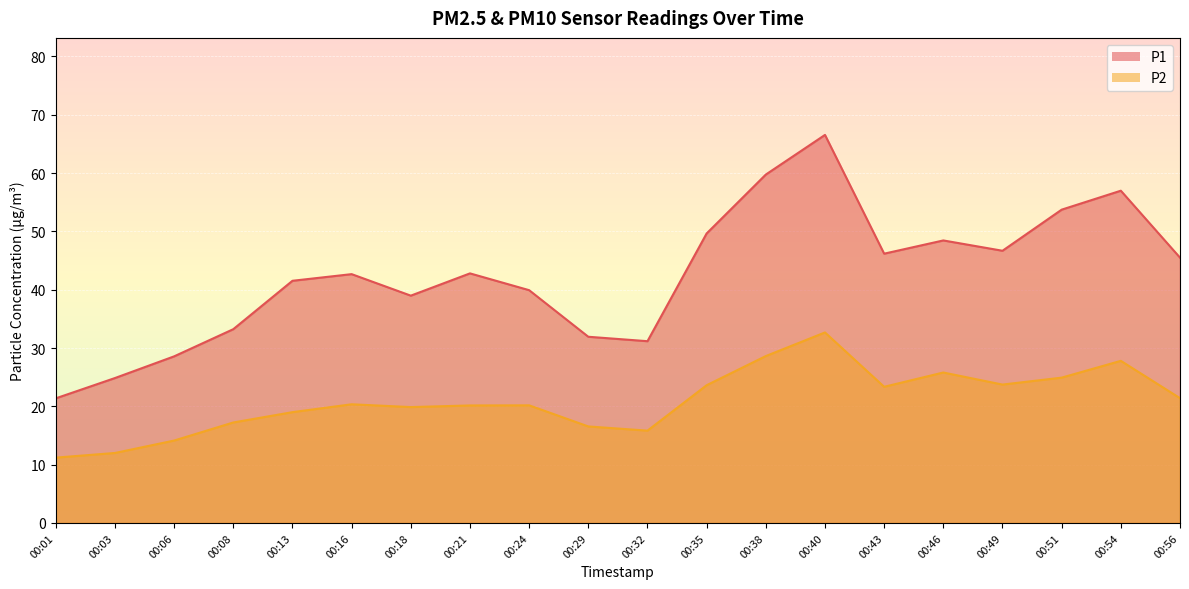

List the series in order of their peak value, highest first.

P1, P2